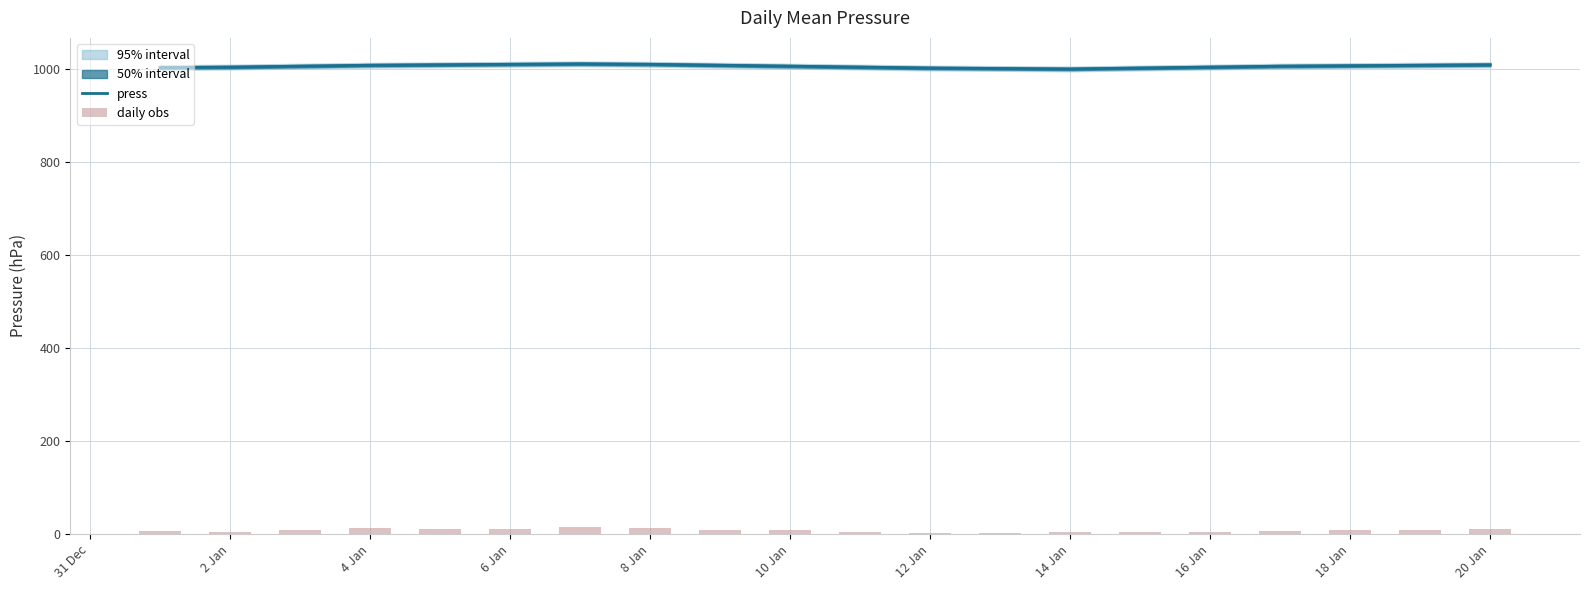

What is the minimum value for press?

1000